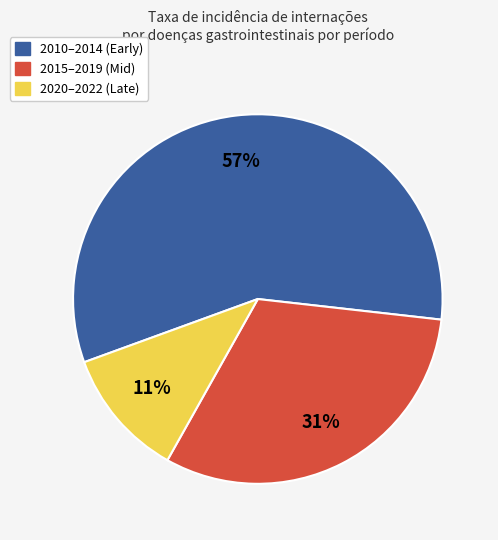

To the nearest percent, what is the difference between the largest and smallest slice percentages?

46%